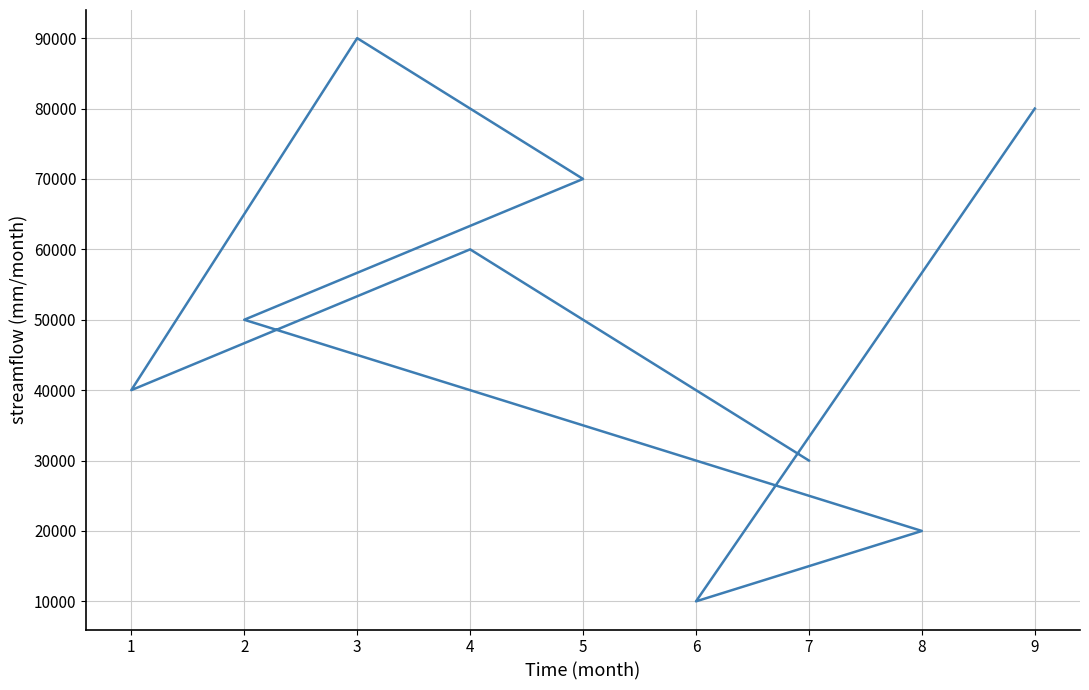

List the labels in order of value, largest first.

3, 9, 5, 4, 2, 1, 7, 8, 6